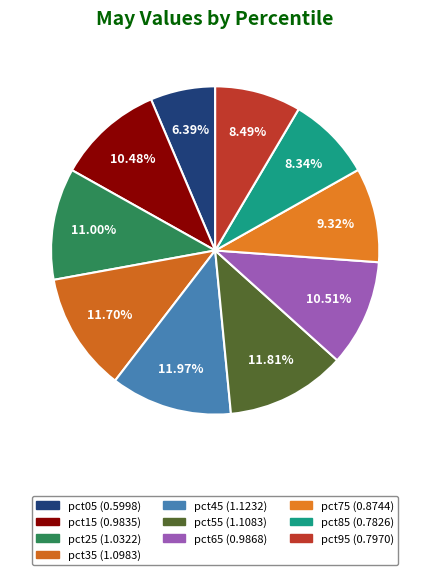

To the nearest percent, what is the average slice percentage?

10%